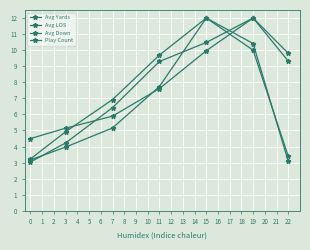

Which series has the largest range (max minus min)?

Avg Down